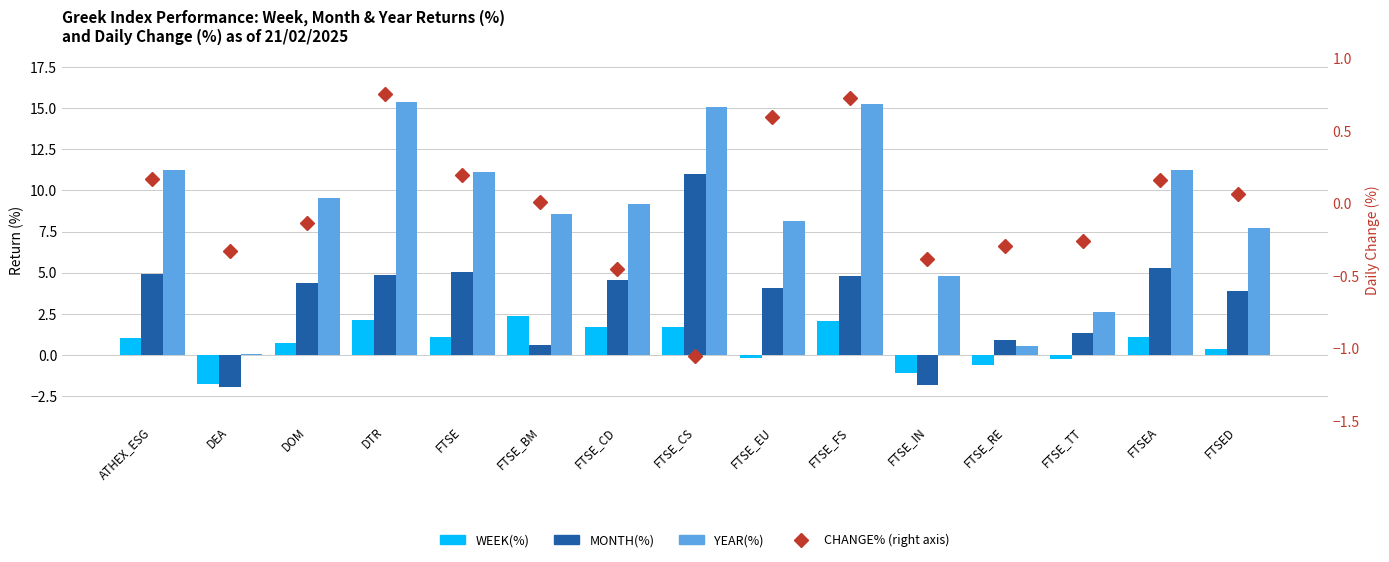

Rank the series by their maximum value, from lowest to highest.

CHANGE% (right axis), WEEK(%), MONTH(%), YEAR(%)